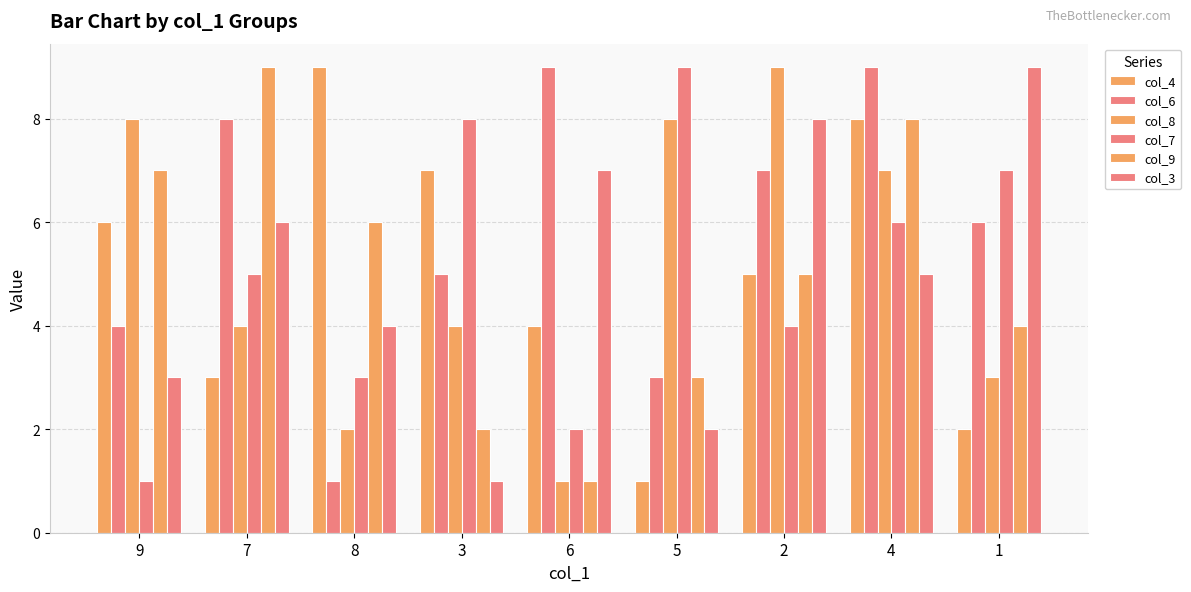

List the series in order of their peak value, lowest first.

col_4, col_6, col_8, col_7, col_9, col_3